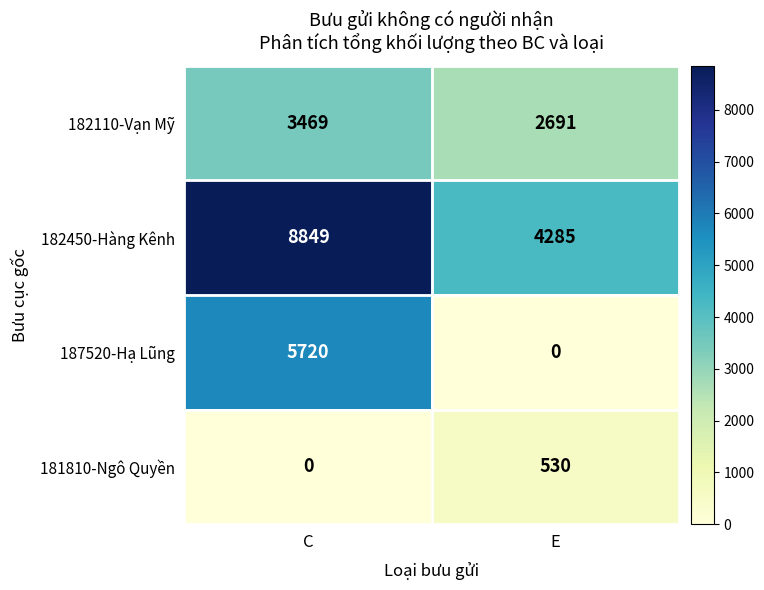

Reading left to right, extract all data points from this chart.

182110-Vạn Mỹ: C=3469	E=2691
182450-Hàng Kênh: C=8849	E=4285
187520-Hạ Lũng: C=5720	E=0
181810-Ngô Quyền: C=0	E=530